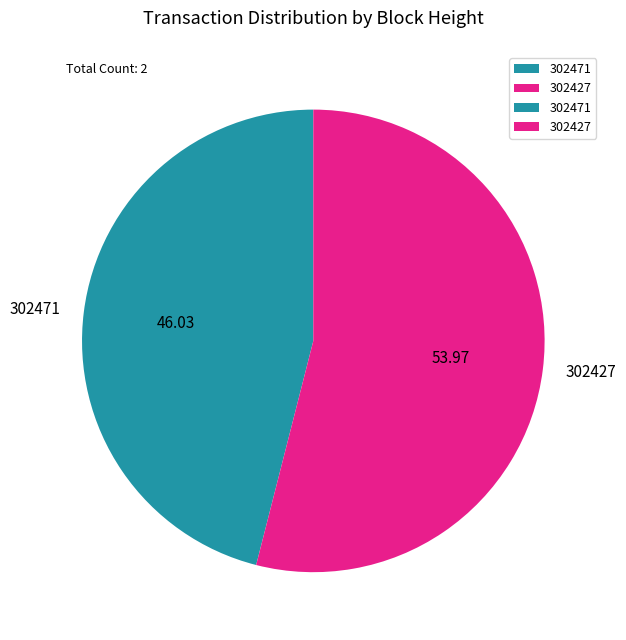

Is there any slice that represents more than half of the pie?

Yes